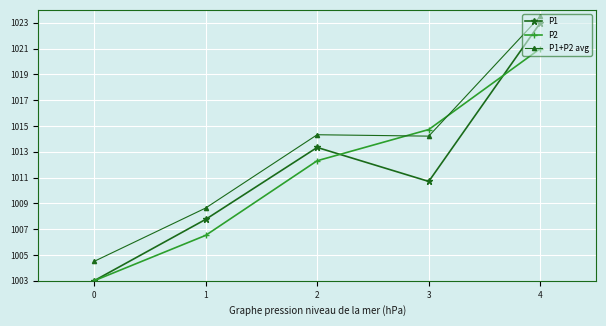

Reading left to right, transcribe all the data shown in this chart.

P1: 0=1003.0	1=1007.8	2=1013.3	3=1010.7	4=1023.0
P2: 0=1003.0	1=1006.5	2=1012.3	3=1014.7	4=1021.0
P1+P2 avg: 0=1004.5	1=1008.6	2=1014.3	3=1014.2	4=1023.5